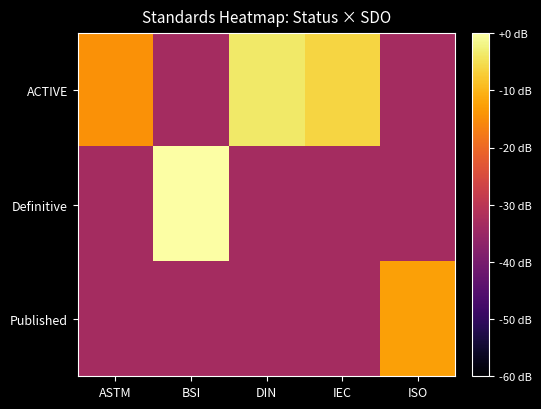

At IEC, list the series in order from largest to smallest.

ACTIVE, Definitive, Published